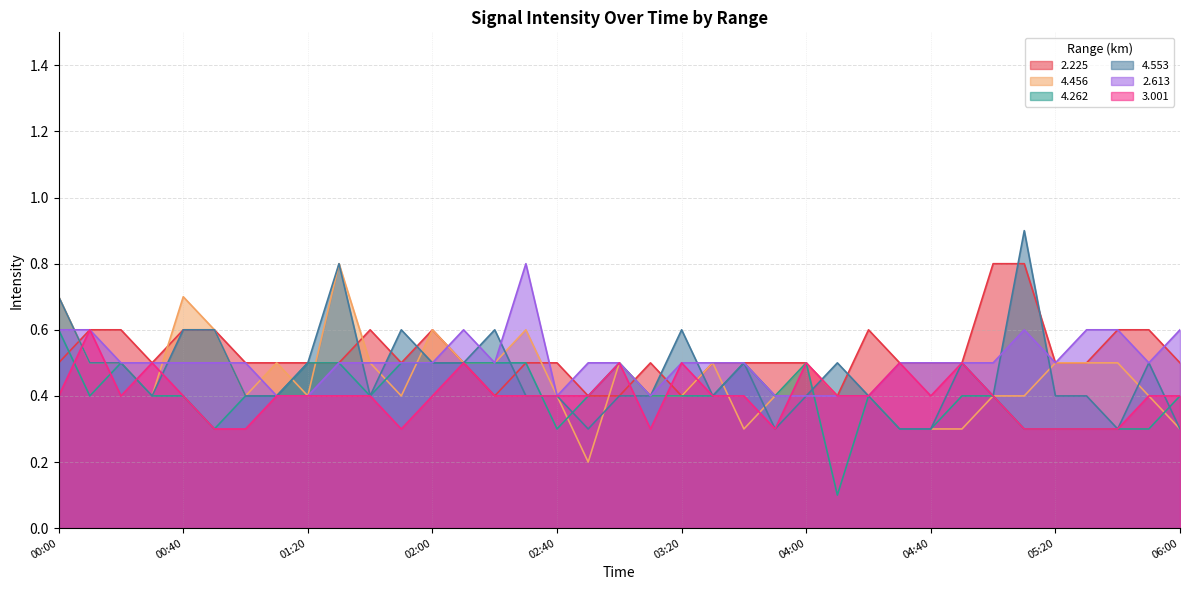

Reading left to right, transcribe all the data shown in this chart.

2.225: 0.5	0.6	0.6	0.5	0.6	0.6	0.5	0.5	0.5	0.5	0.6	0.5	0.6	0.5	0.4	0.5	0.5	0.4	0.4	0.5	0.4	0.5	0.5	0.5	0.5	0.4	0.6	0.5	0.5	0.5	0.8	0.8	0.5	0.5	0.6	0.6	0.5
4.456: 0.7	0.5	0.5	0.4	0.7	0.6	0.4	0.5	0.4	0.8	0.5	0.4	0.6	0.5	0.5	0.6	0.4	0.2	0.5	0.4	0.4	0.5	0.3	0.4	0.5	0.4	0.4	0.3	0.3	0.3	0.4	0.4	0.5	0.5	0.5	0.4	0.3
4.262: 0.6	0.4	0.5	0.4	0.4	0.3	0.4	0.4	0.5	0.5	0.4	0.5	0.5	0.5	0.5	0.5	0.3	0.4	0.5	0.4	0.4	0.4	0.5	0.4	0.5	0.1	0.4	0.3	0.3	0.4	0.4	0.3	0.3	0.3	0.3	0.3	0.4
4.553: 0.7	0.5	0.5	0.4	0.6	0.6	0.4	0.4	0.5	0.8	0.4	0.6	0.5	0.5	0.6	0.4	0.4	0.3	0.4	0.4	0.6	0.4	0.5	0.3	0.4	0.5	0.4	0.3	0.3	0.5	0.4	0.9	0.4	0.4	0.3	0.5	0.3
2.613: 0.6	0.6	0.5	0.5	0.5	0.5	0.5	0.4	0.4	0.5	0.5	0.5	0.5	0.6	0.5	0.8	0.4	0.5	0.5	0.4	0.5	0.5	0.5	0.4	0.4	0.4	0.4	0.5	0.5	0.5	0.5	0.6	0.5	0.6	0.6	0.5	0.6
3.001: 0.4	0.6	0.4	0.5	0.4	0.3	0.3	0.4	0.4	0.4	0.4	0.3	0.4	0.5	0.4	0.4	0.4	0.4	0.5	0.3	0.5	0.4	0.4	0.3	0.5	0.4	0.4	0.5	0.4	0.5	0.4	0.3	0.3	0.3	0.3	0.4	0.4